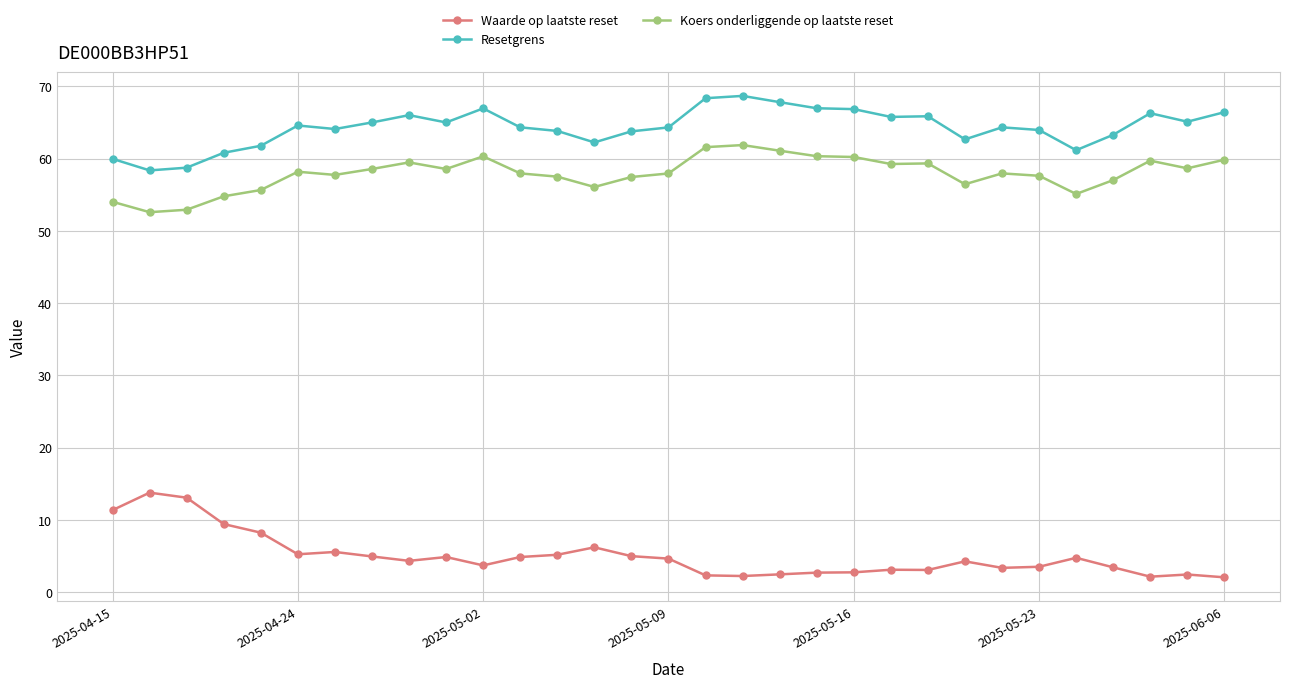

True or false: Resetgrens has more than 2 interior local peaks.

True